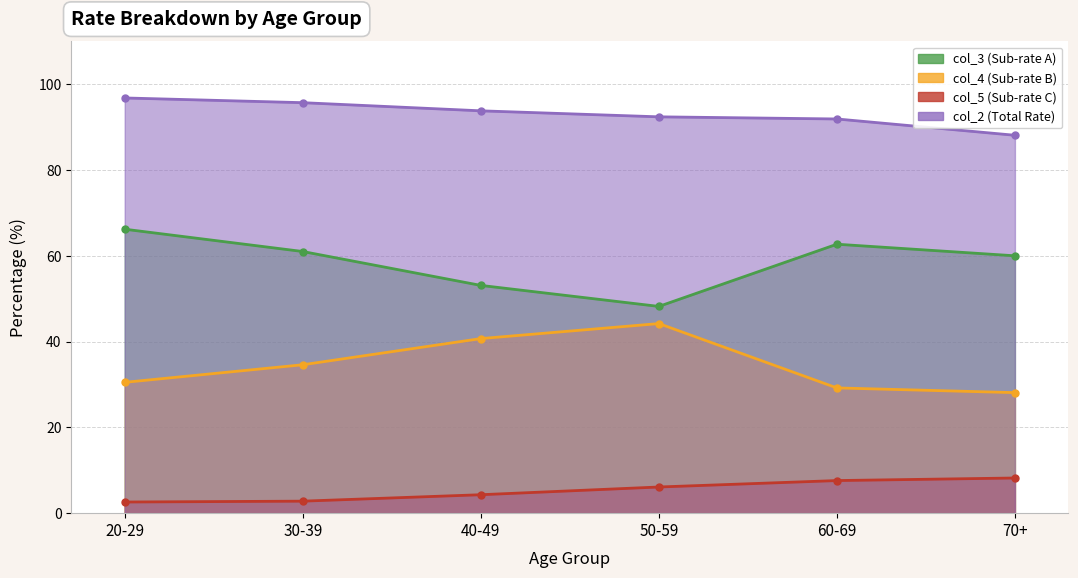

What are all the series names shown in the legend?

col_3 (Sub-rate A), col_4 (Sub-rate B), col_5 (Sub-rate C), col_2 (Total Rate)